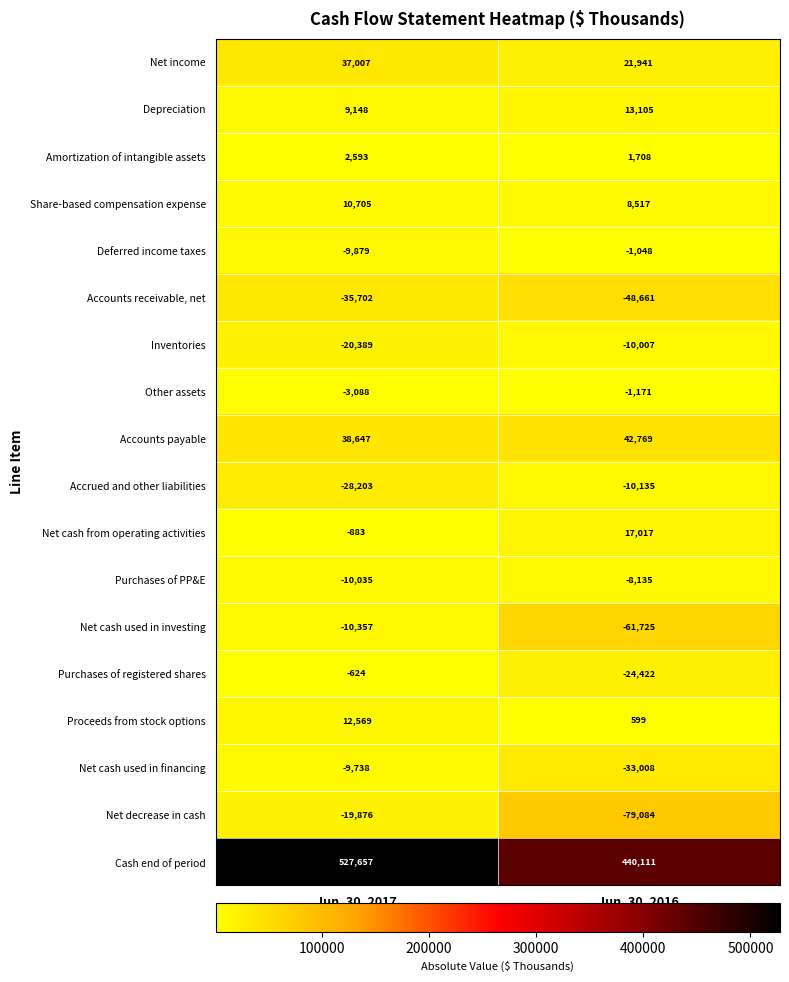

What is the difference between the Accounts payable values at Jun. 30, 2017 and Jun. 30, 2016?

4122